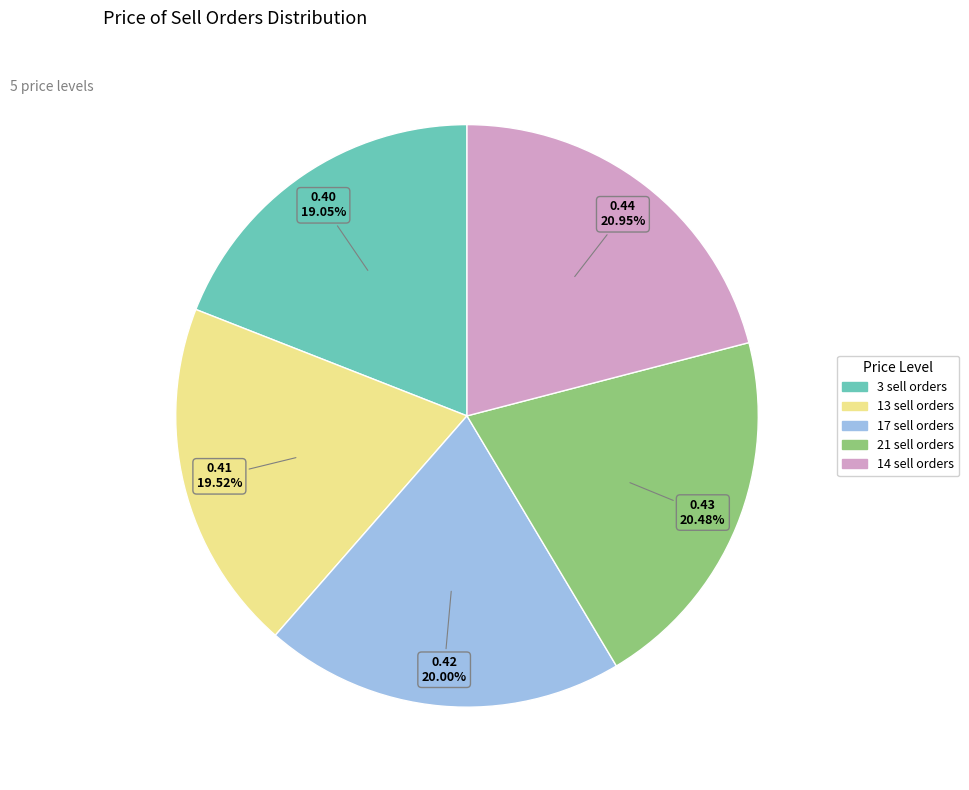

Is it true that 21 sell orders is 34% of the pie?

False